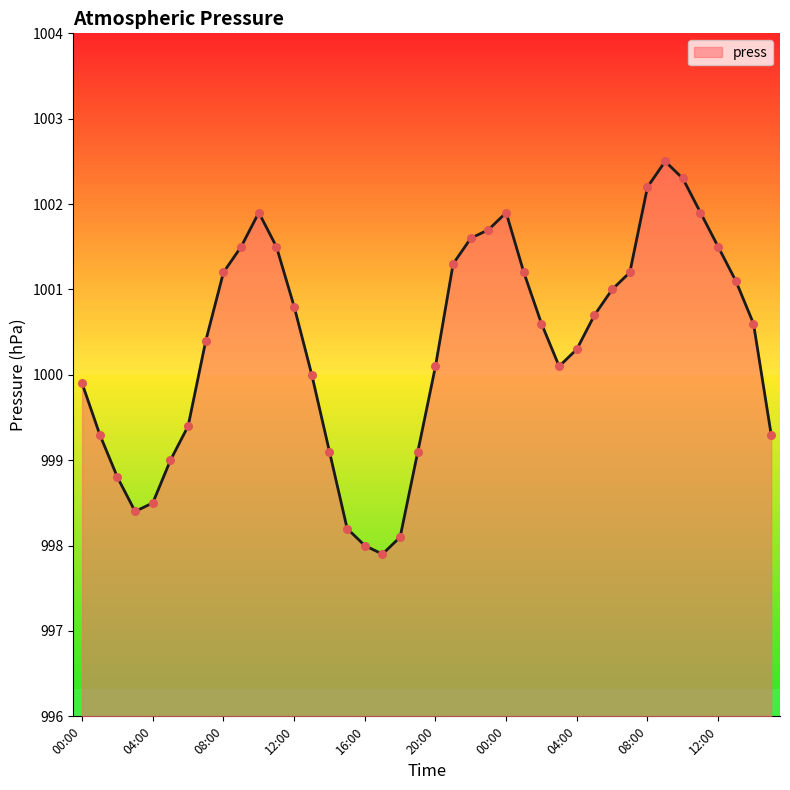

What is the smallest value displayed?

997.9